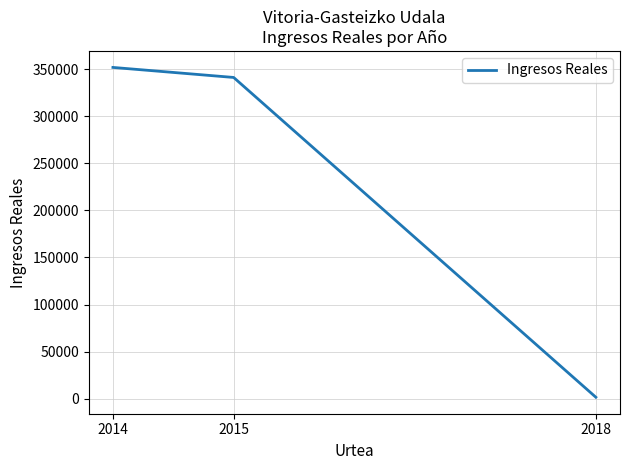

Does the chart have visible grid lines?

Yes